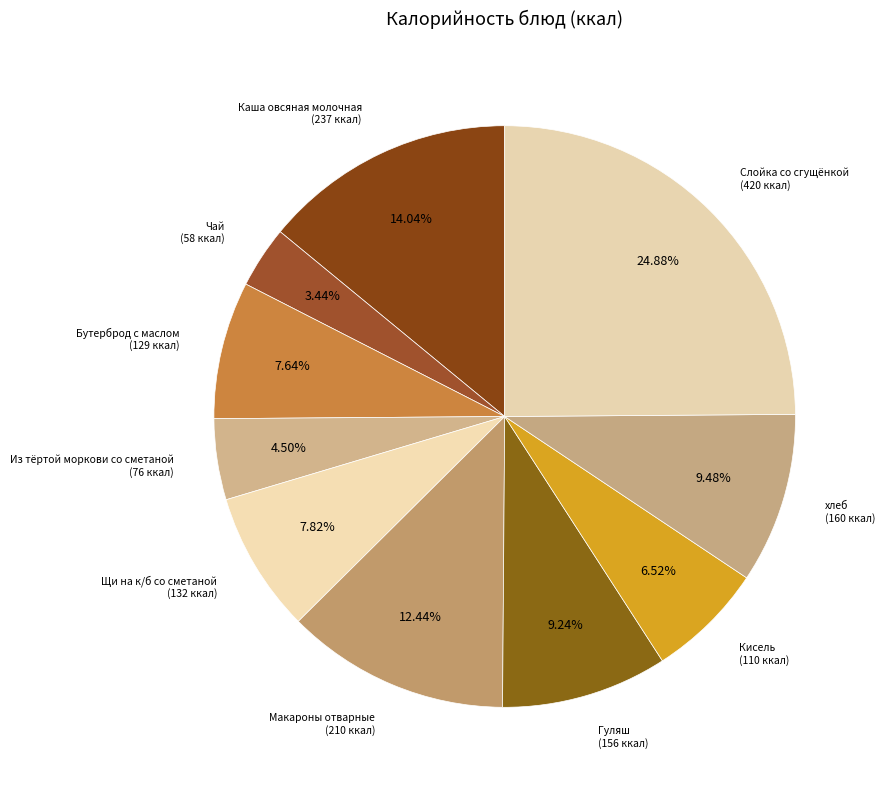

Which category has the biggest portion of the pie?

Слойка со сгущёнкой